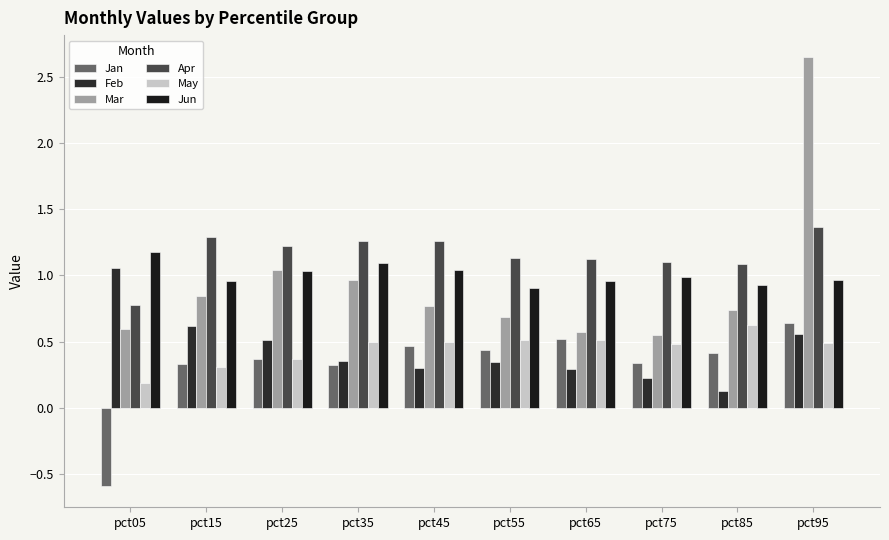

What is the value of the Jan bar at the 7th from the left?

0.5